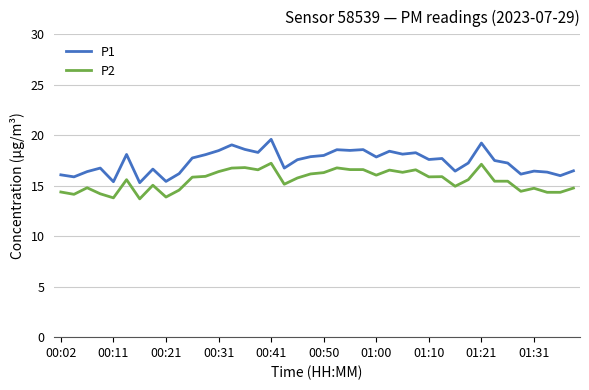

True or false: P2 and P1 cross at least once.

False